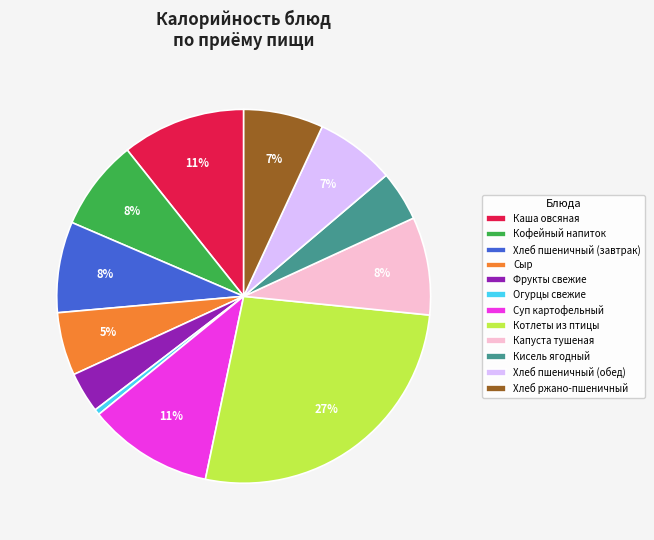

Does Капуста тушеная represent more than half of the total?

No